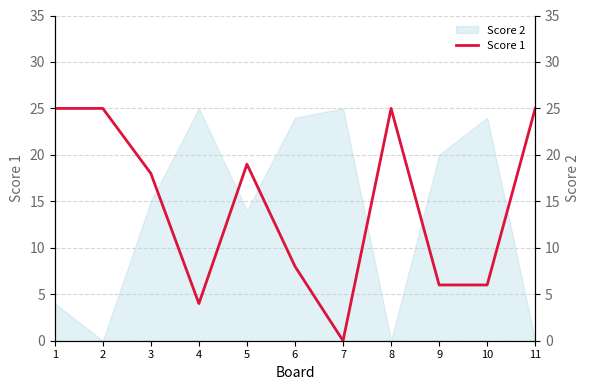

Where does the data first go above 18?

1